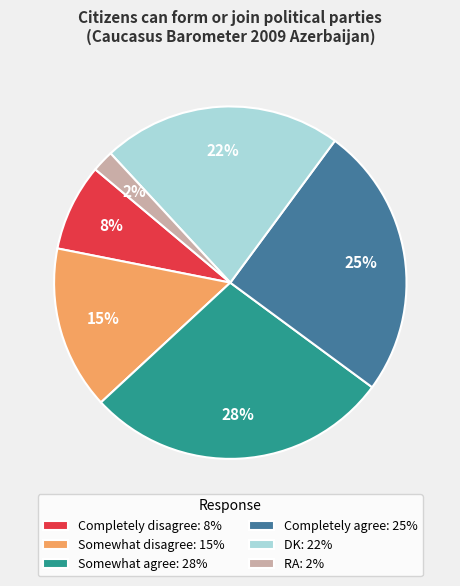

True or false: RA accounts for 9% of the total.

False